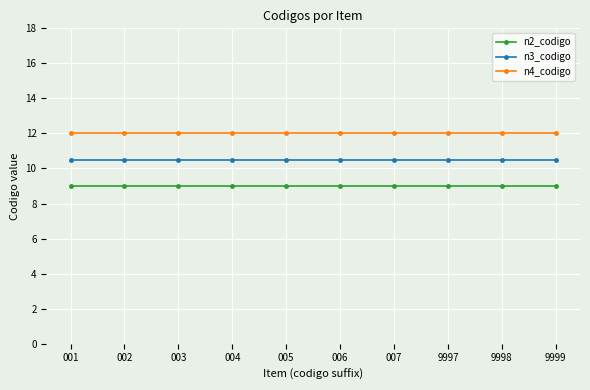

What is the lowest value of the n3_codigo series?

10.5